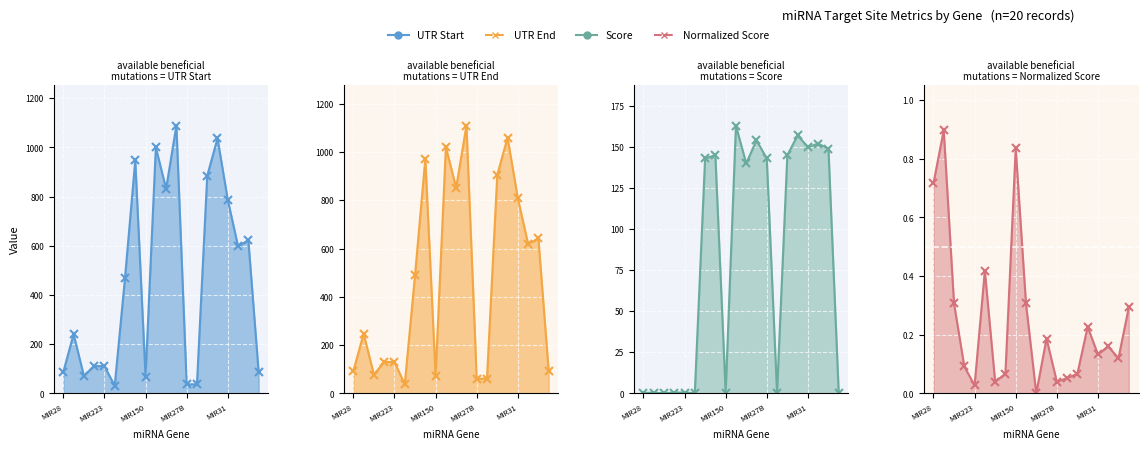

How many data points does each series have?

20